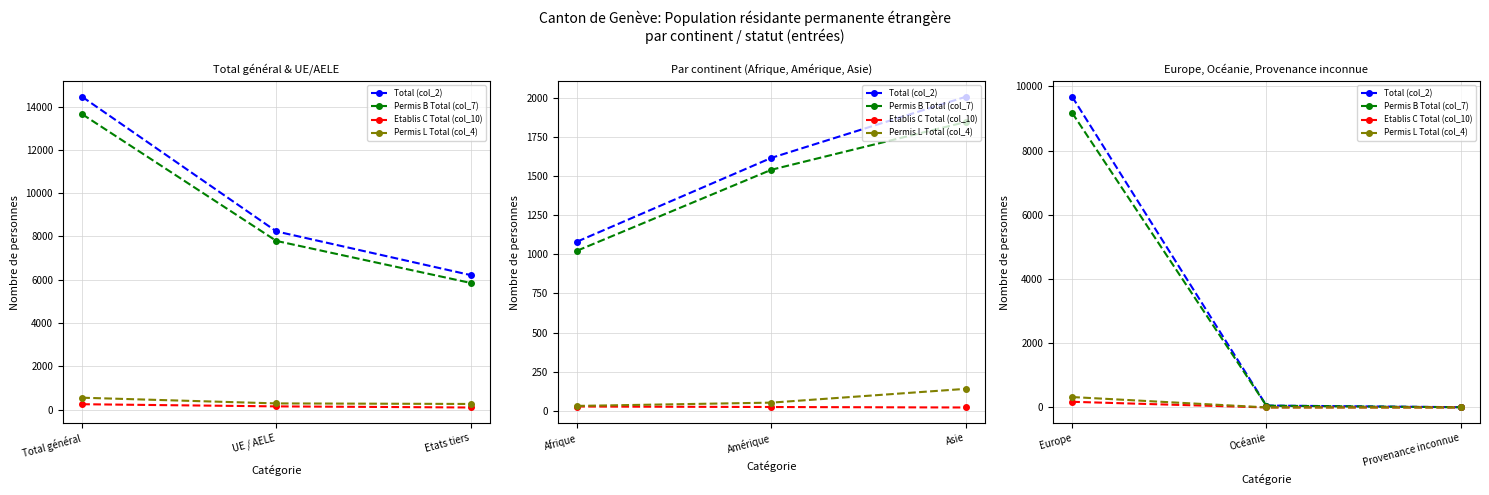

What position from the right is Océanie?

2